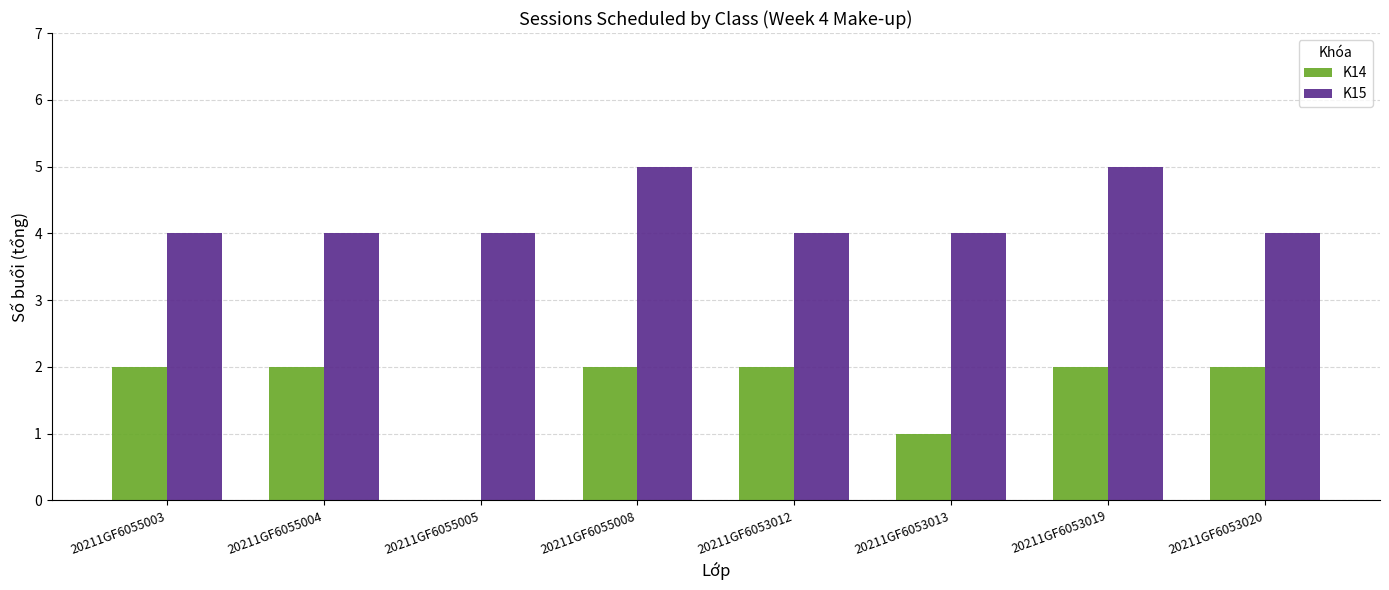

How many groups of bars are there?

8